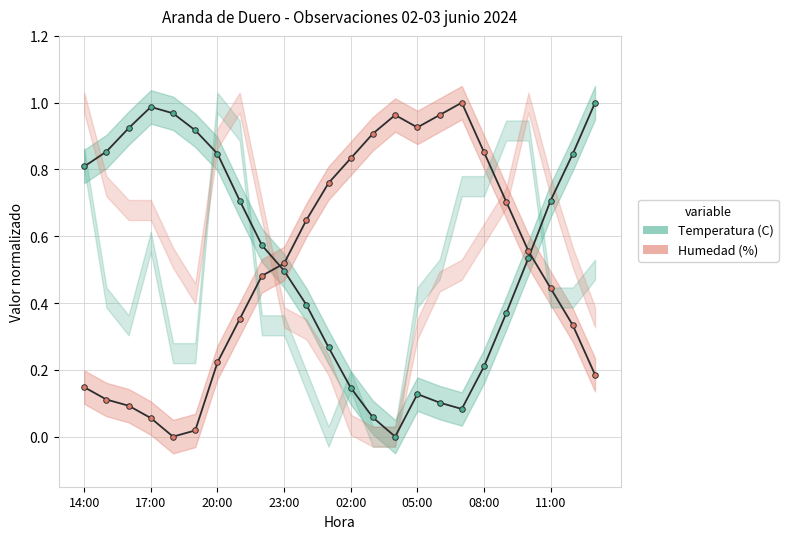

What is the total value across all series at 17:00?

1.0